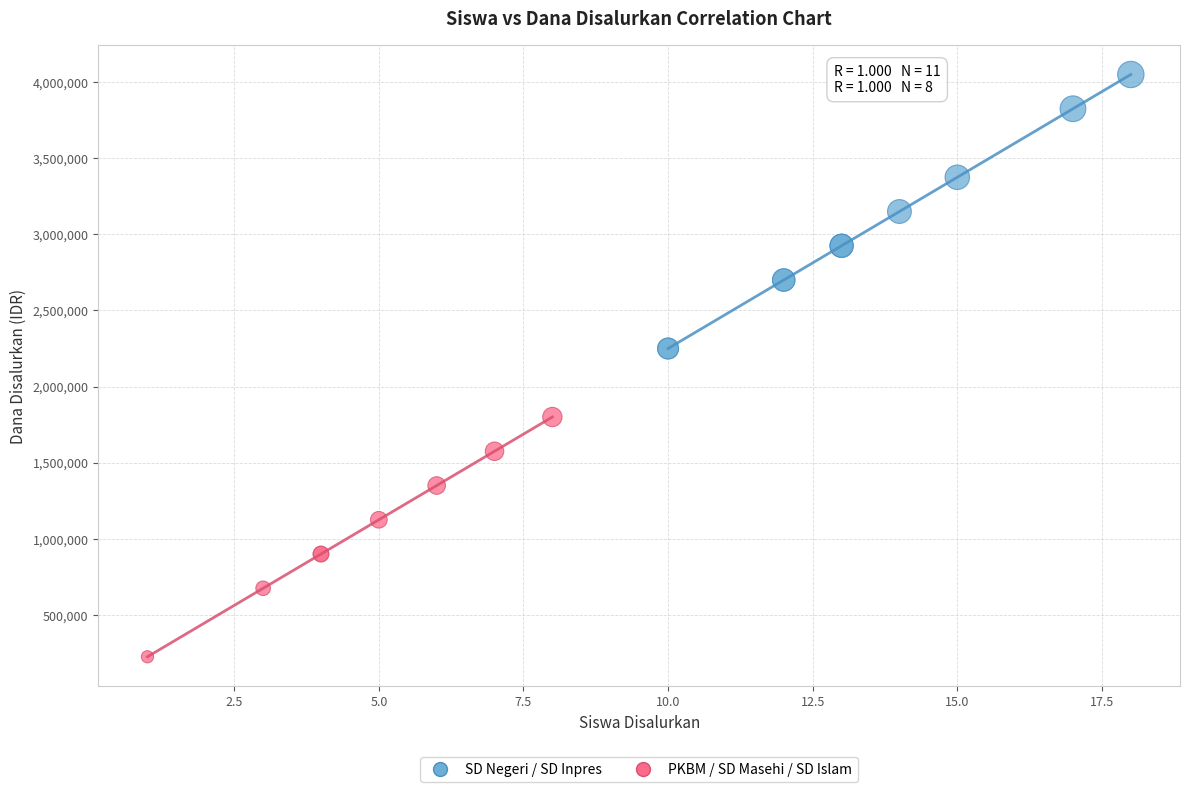

Which series contains the lowest Y value?

PKBM / SD Masehi / SD Islam